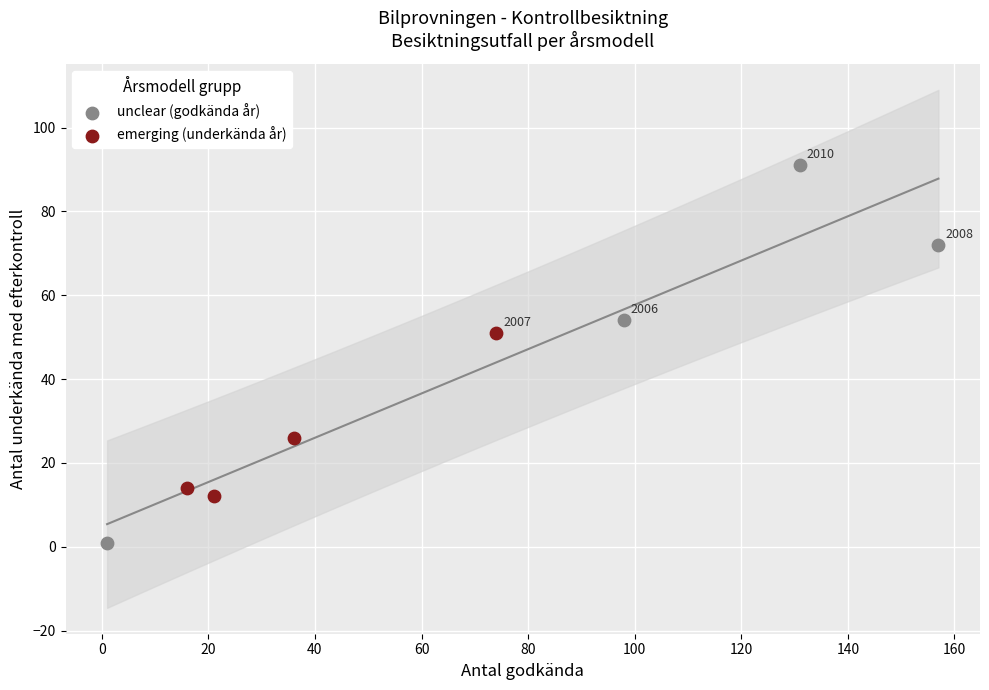

Which series contains the highest Y value?

unclear (godkända år)